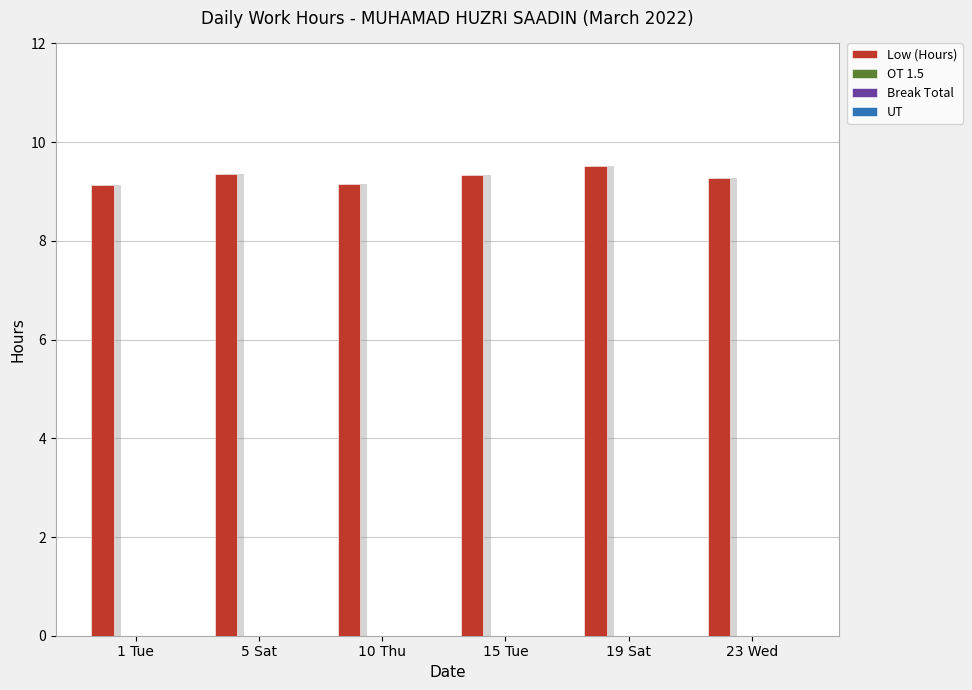

Reading left to right, list all the values displayed in this chart.

Low (Hours): 1 Tue=9.1	5 Sat=9.3	10 Thu=9.2	15 Tue=9.3	19 Sat=9.5	23 Wed=9.3
OT 1.5: 1 Tue=0.0	5 Sat=0.0	10 Thu=0.0	15 Tue=0.0	19 Sat=0.0	23 Wed=0.0
Break Total: 1 Tue=0.0	5 Sat=0.0	10 Thu=0.0	15 Tue=0.0	19 Sat=0.0	23 Wed=0.0
UT: 1 Tue=0.0	5 Sat=0.0	10 Thu=0.0	15 Tue=0.0	19 Sat=0.0	23 Wed=0.0